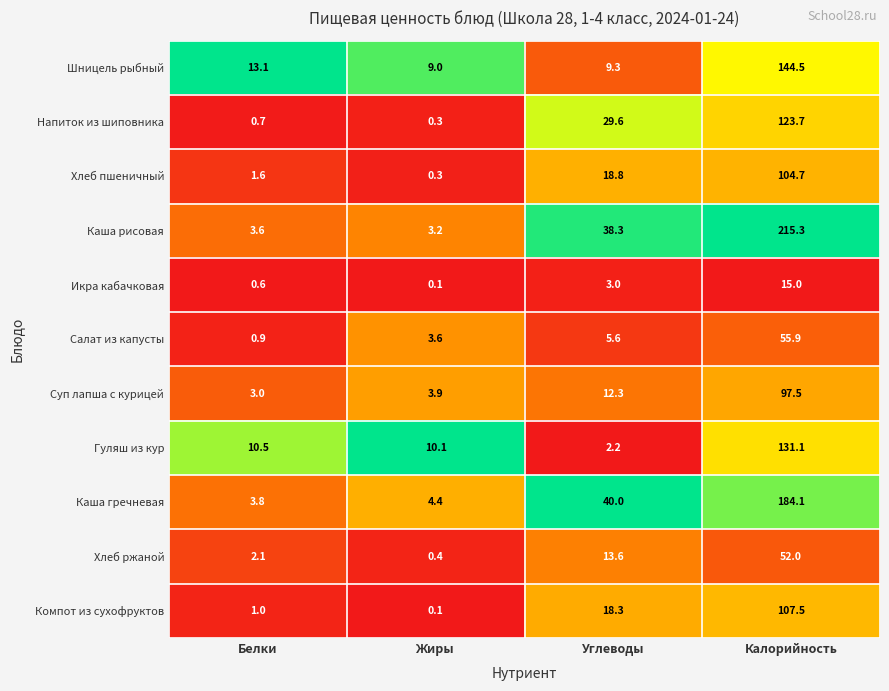

The value of Каша гречневая at Белки is 3.8. True or false?

True